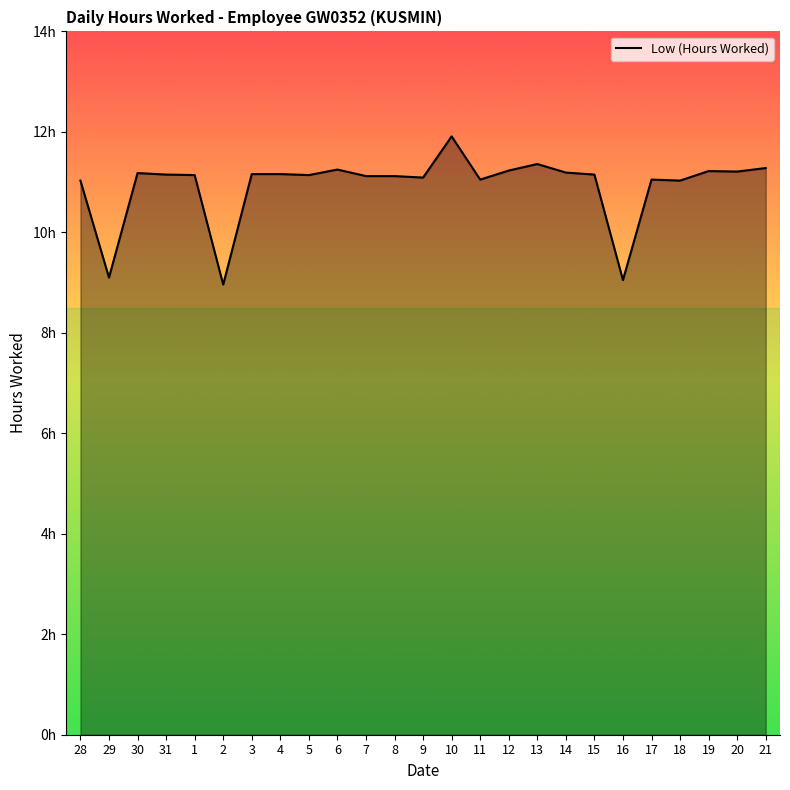

Does the chart have visible grid lines?

No